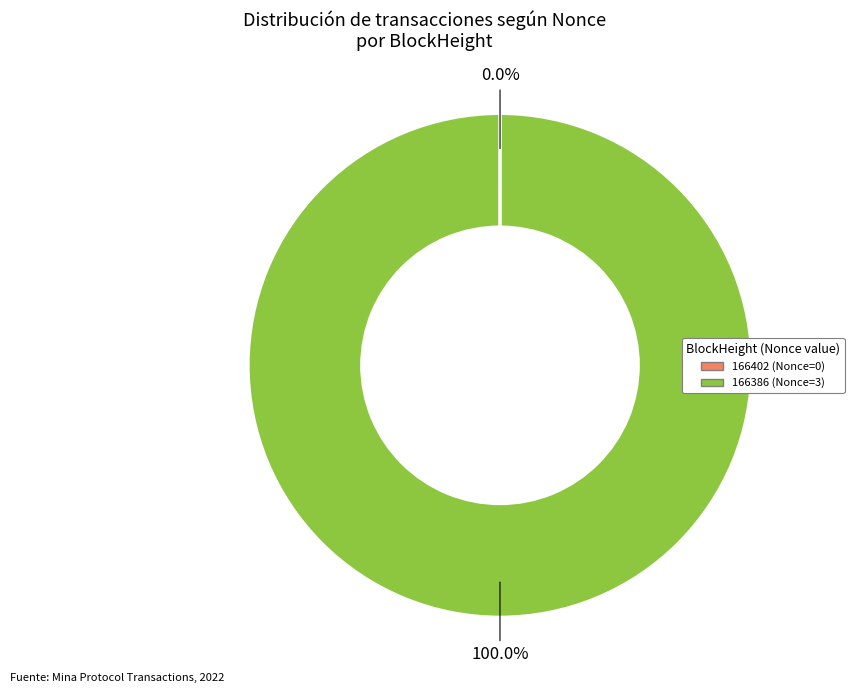

To the nearest percent, what is the average slice percentage?

50%